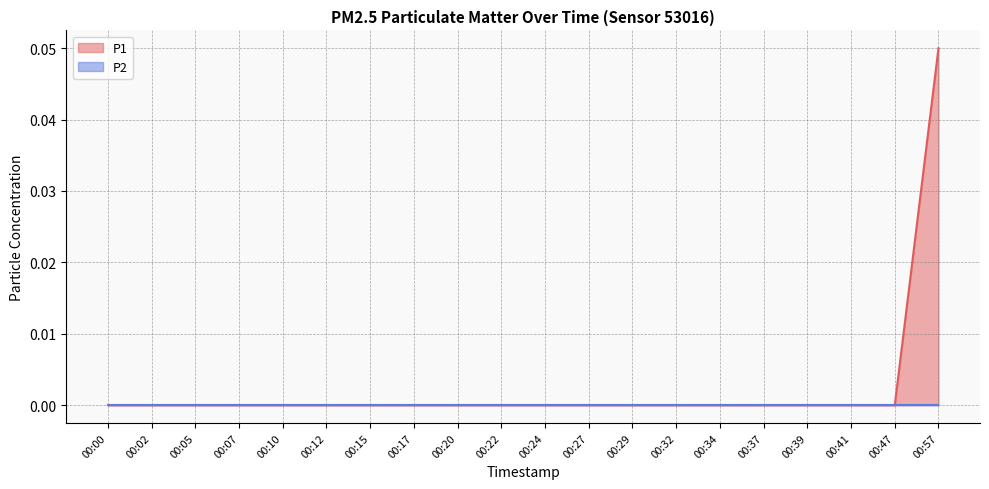

How many data points are above 0?

1